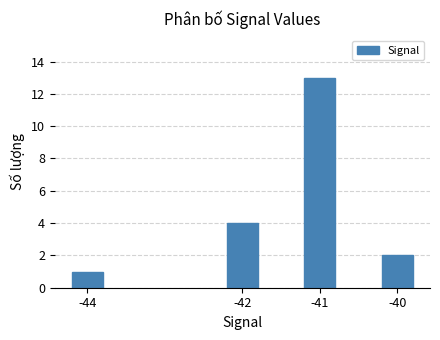

Rank the categories by value from highest to lowest.

-41, -42, -40, -44